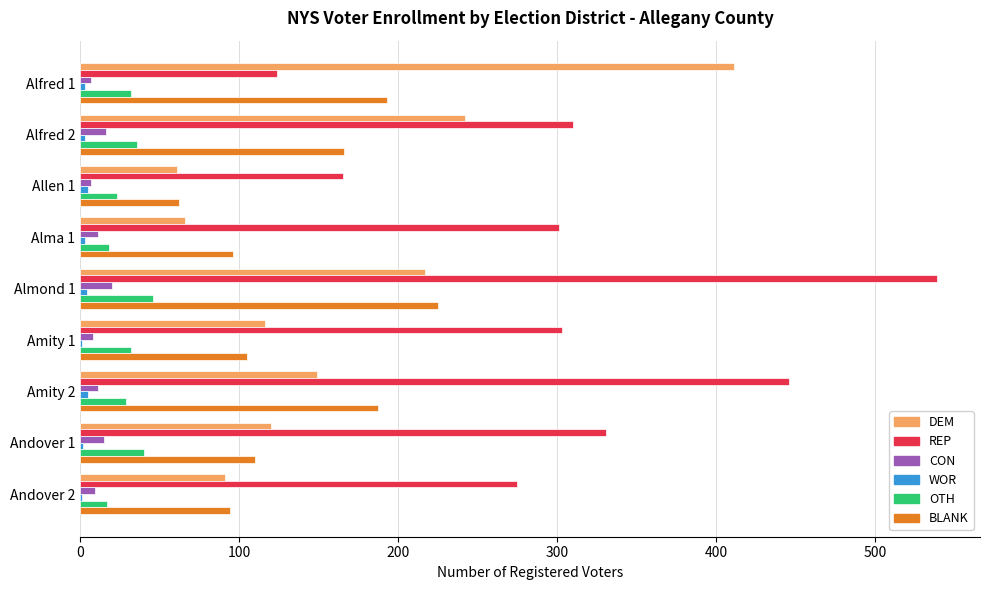

What is the highest value of the REP series?

539